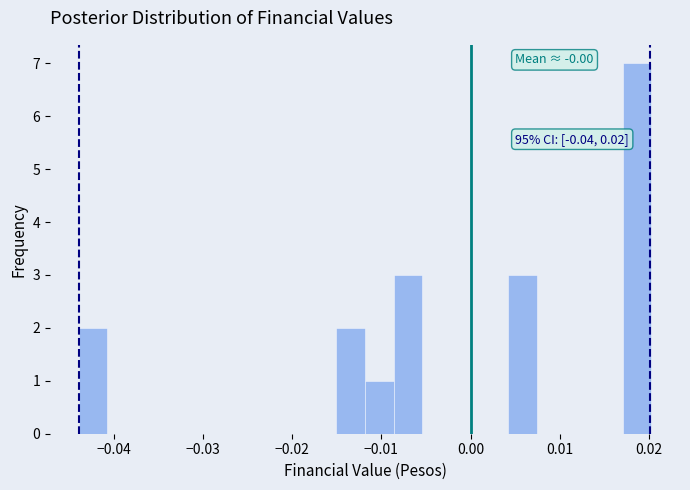

Around what value on the x-axis is the tallest bar? Give the approximate position of its centre, as read against the axis.

0.019